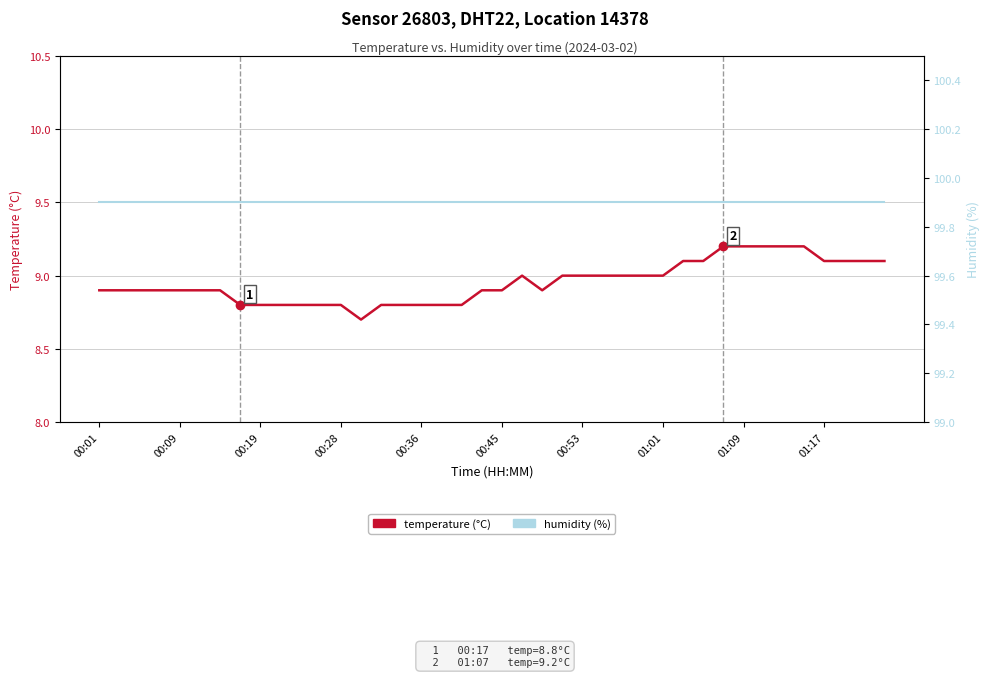

What is the sum of the temperature values at 23 and 01:01?

17.8